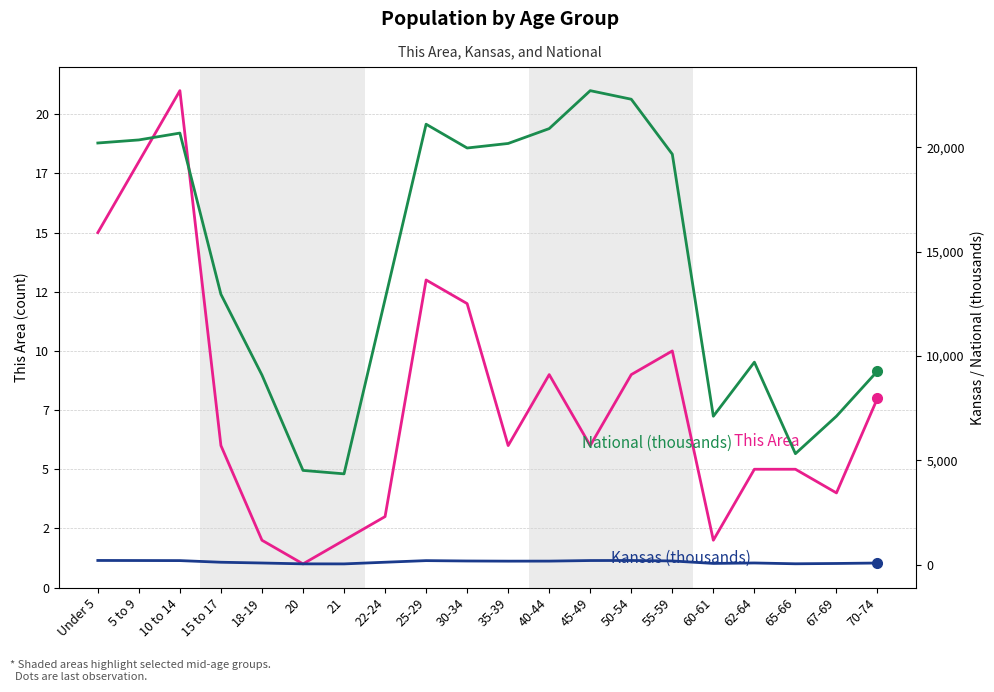

What is the difference between the highest and lowest values at 15 to 17?

12948.3